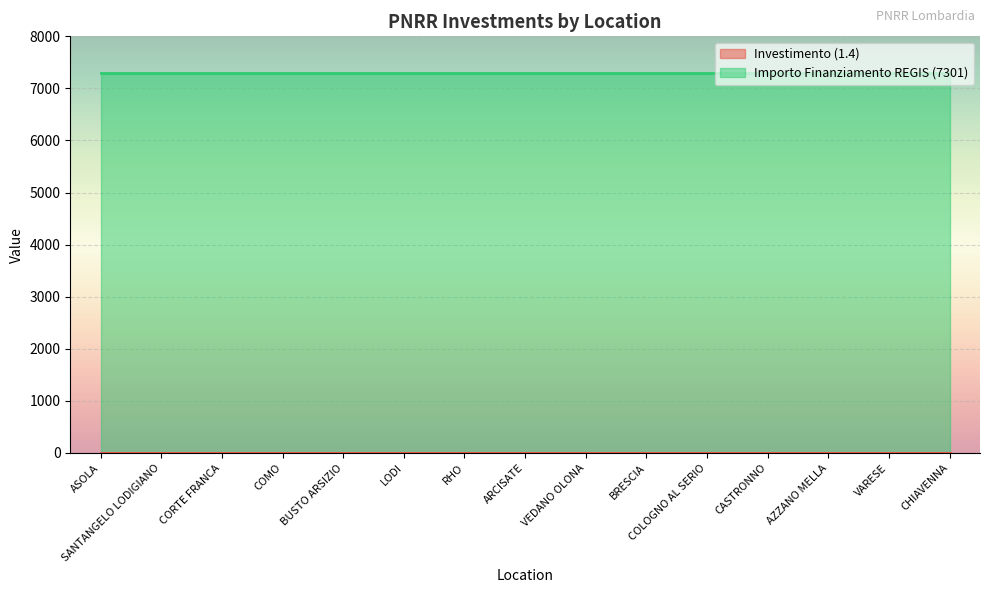

Is it true that Investimento (1.4) equals 1.4 at LODI?

True